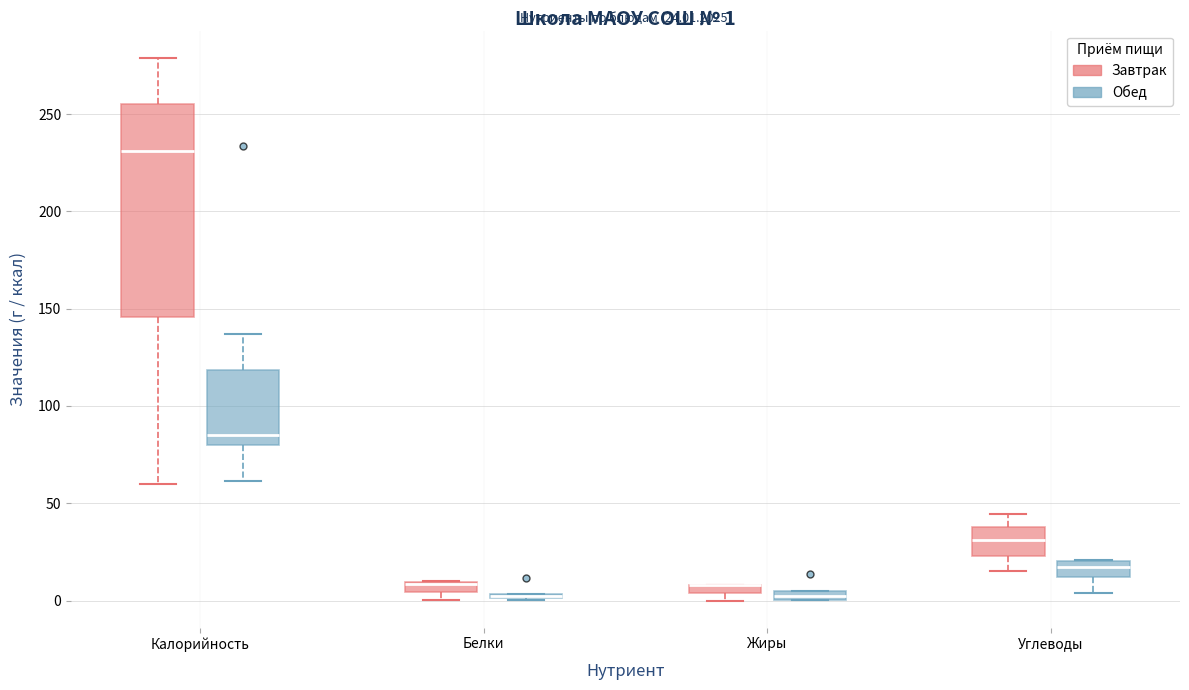

Comparing the boxes themselves (not the whiskers), which one is the tallest?

Калорийность (Завтрак)